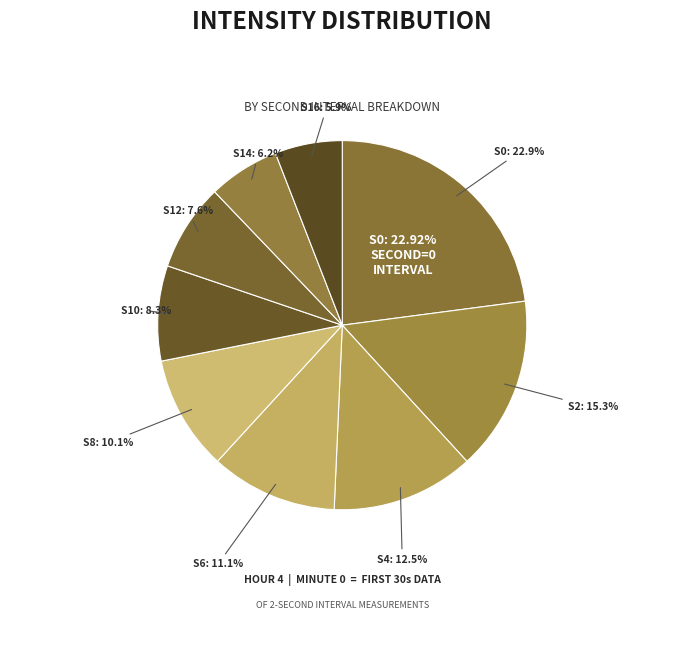

Do 14 and 12 together represent more than half of the pie?

No